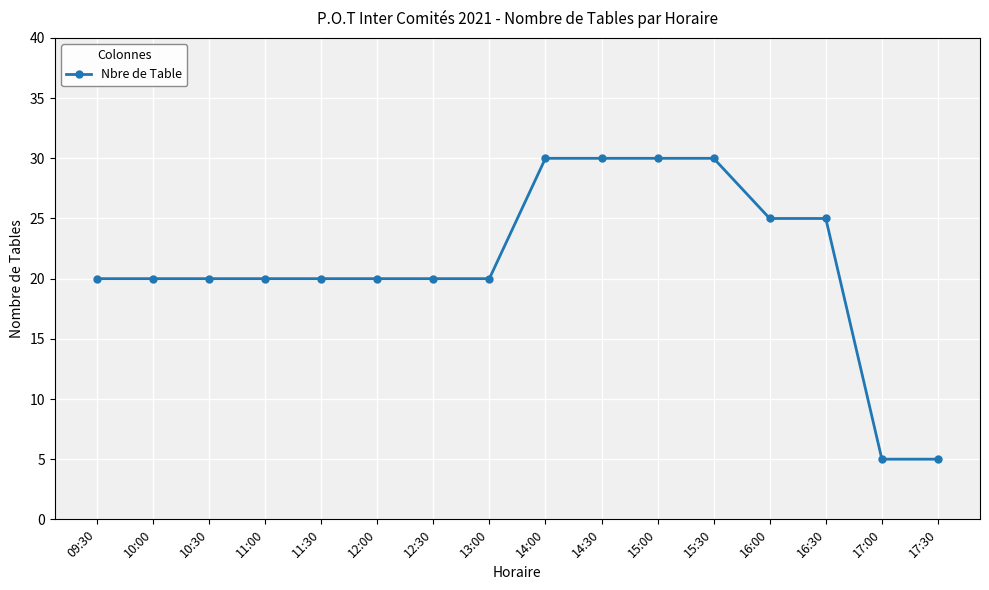

What value does the data have at 12:30?

20